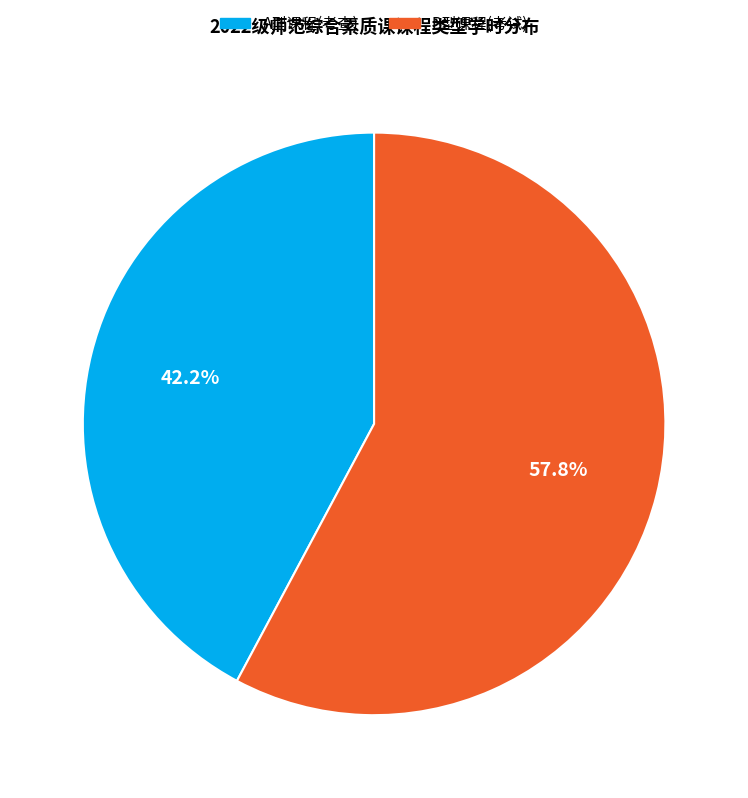

Is there a majority slice in this chart?

Yes